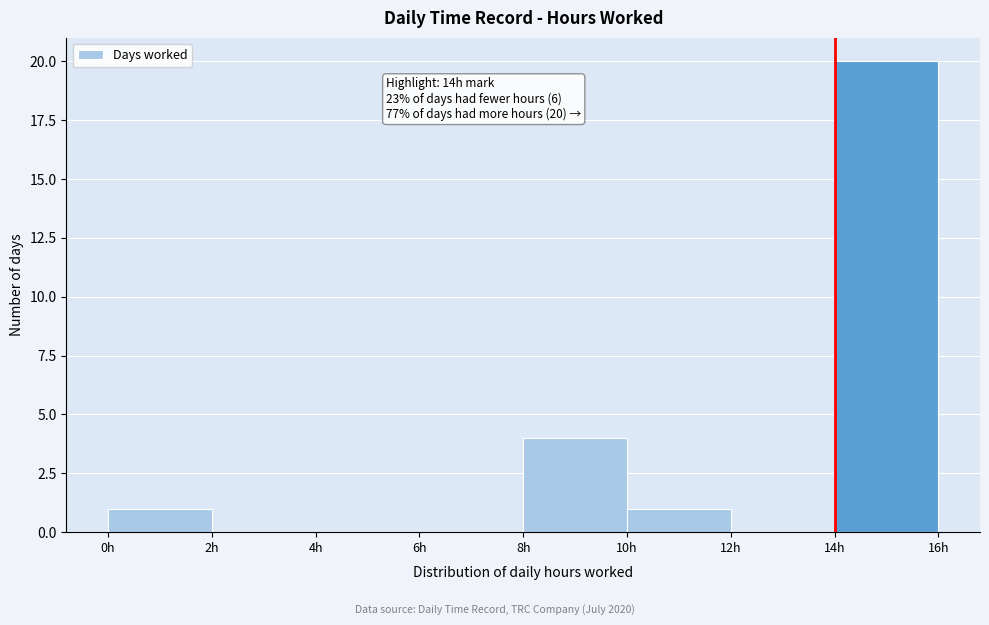

Which range on the x-axis has the tallest bar?

14 to 16